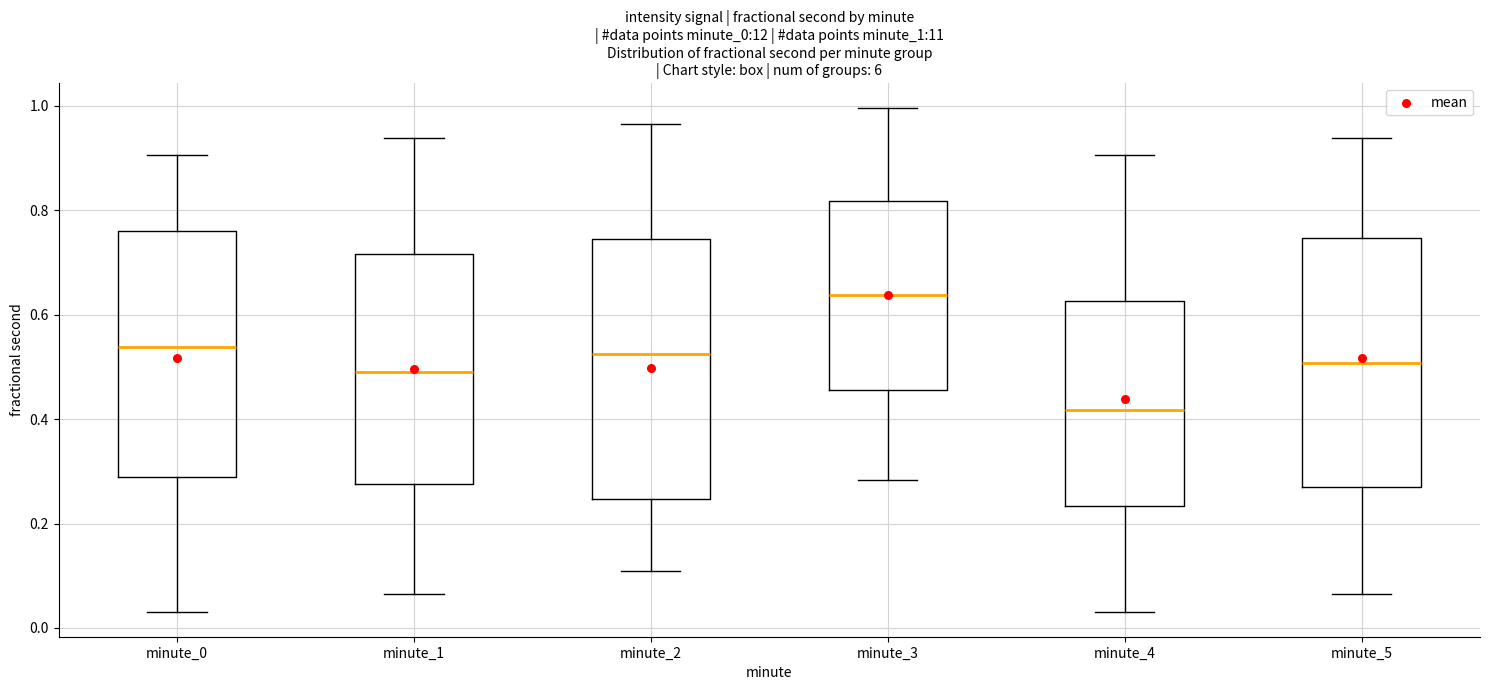

Which box is the tallest, from its lower edge to its upper edge?

minute_2